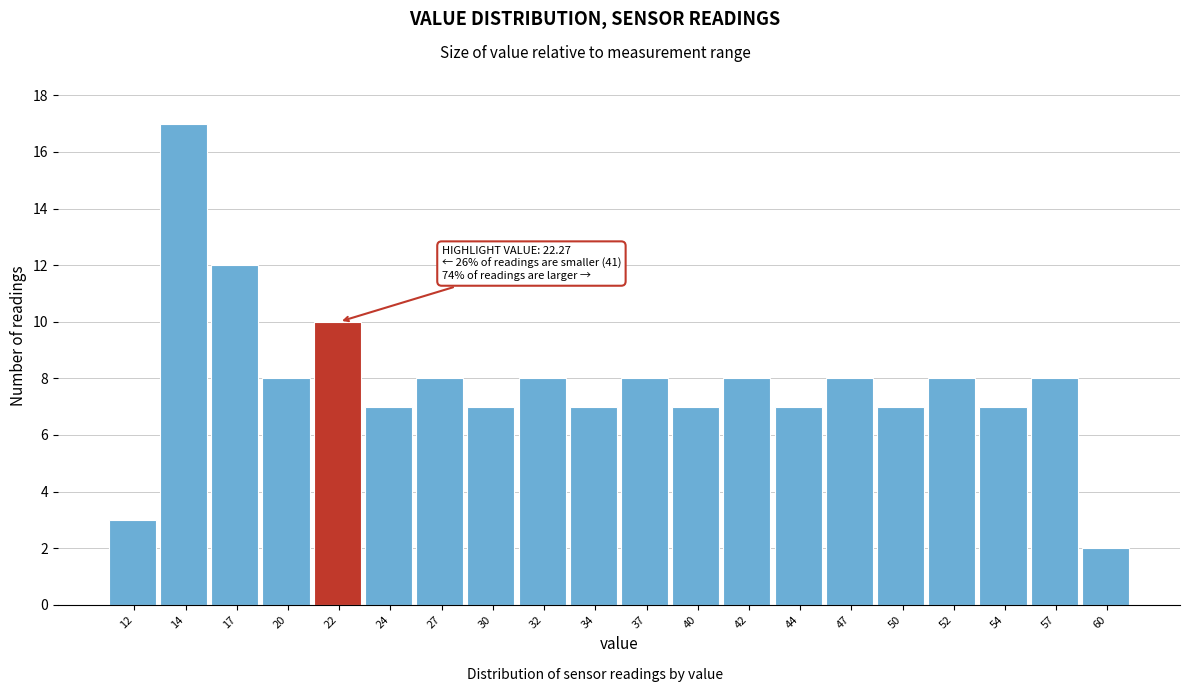

Reading left to right, list all the values displayed in this chart.

3	17	12	8	10	7	8	7	8	7	8	7	8	7	8	7	8	7	8	2